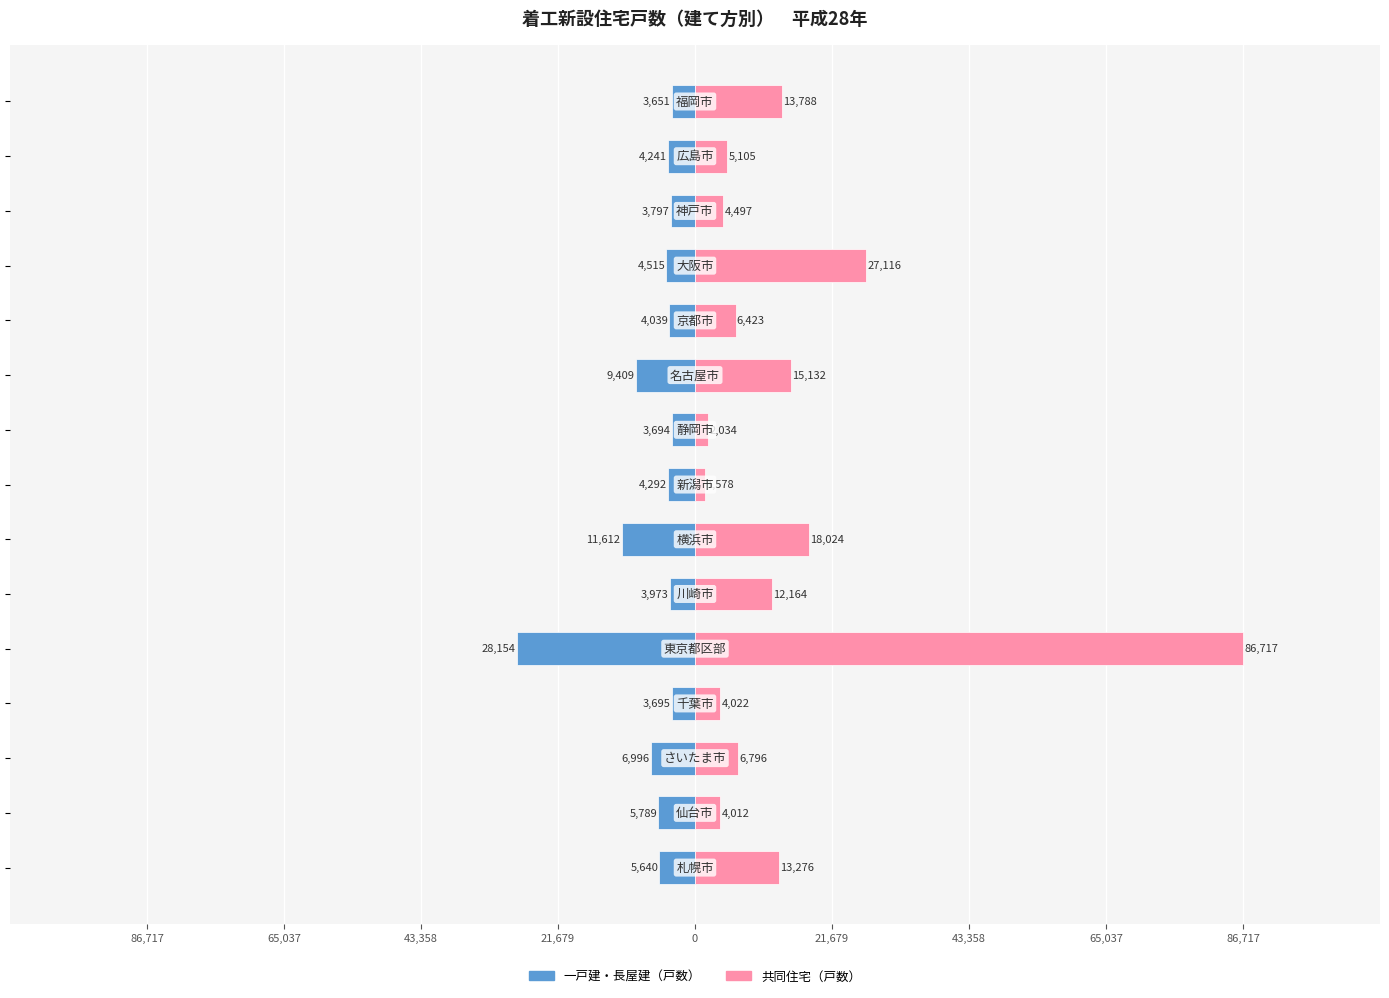

Reading left to right, extract all data points from this chart.

一戸建・長屋建（戸数）: -5640	-5789	-6996	-3695	-28154	-3973	-11612	-4292	-3694	-9409	-4039	-4515	-3797	-4241	-3651
共同住宅（戸数）: 13276	4012	6796	4022	86717	12164	18024	1578	2034	15132	6423	27116	4497	5105	13788